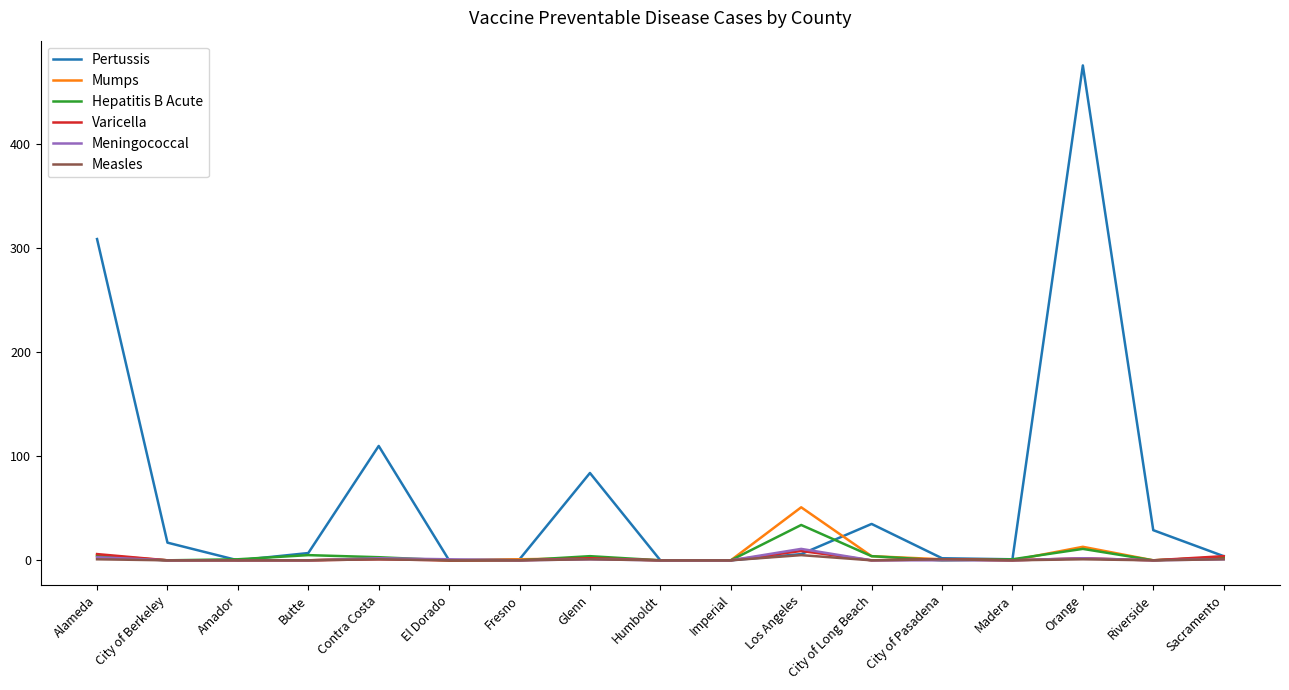

Is the value of Varicella at Los Angeles greater than the value of Hepatitis B Acute at Contra Costa?

Yes